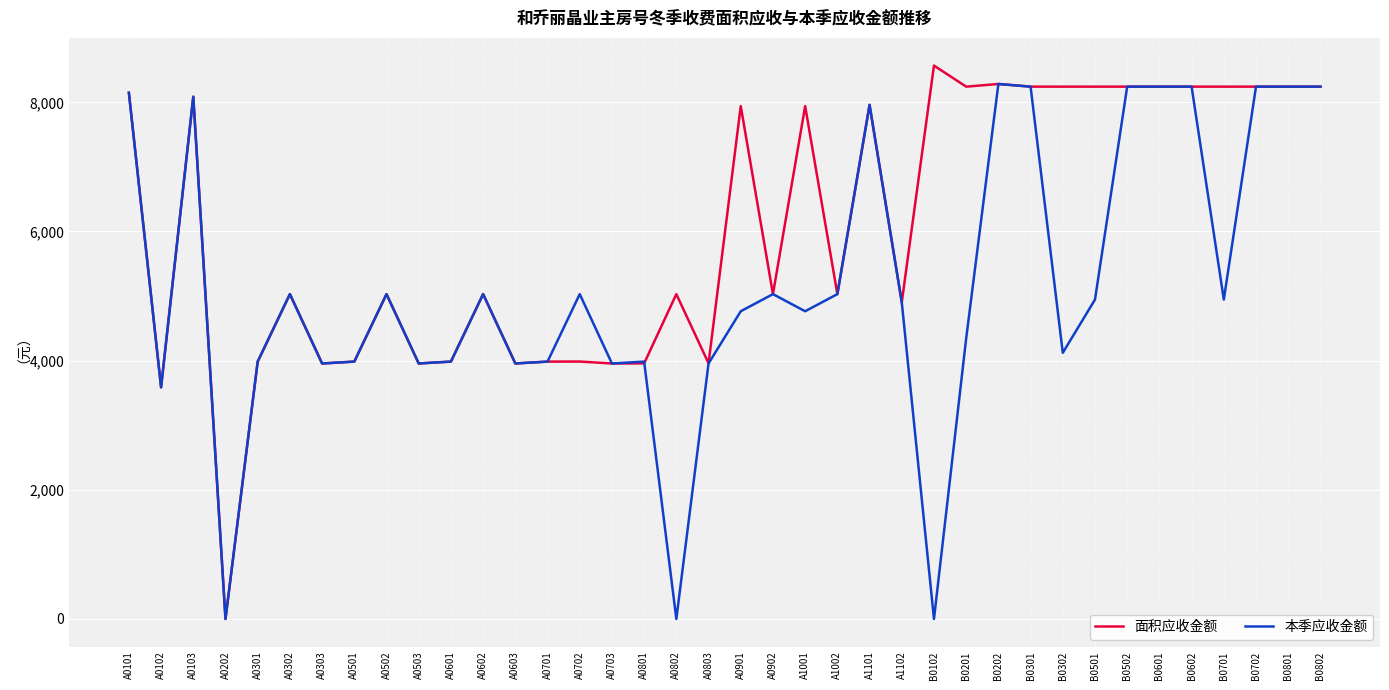

What position from the right is A0701?

25